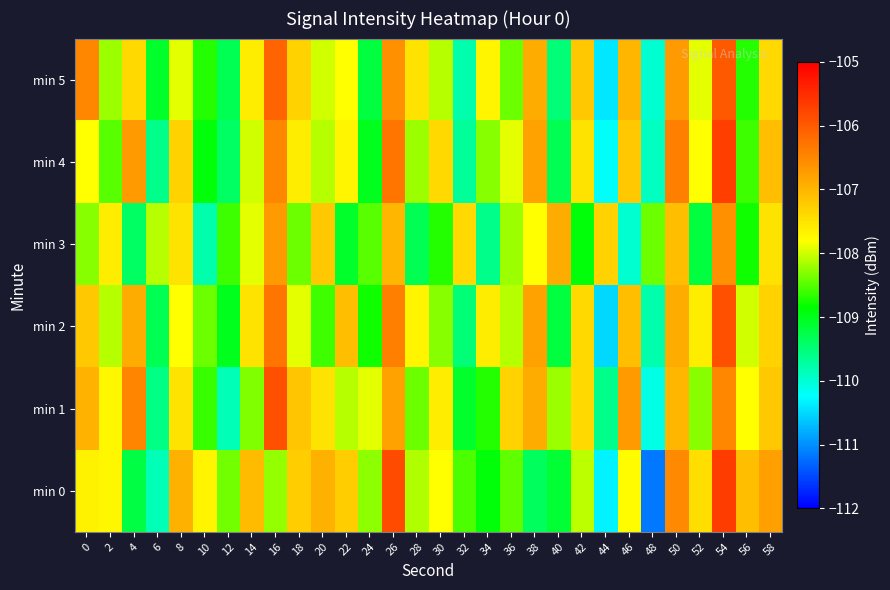

What is the total value across all series at 32?

-654.0